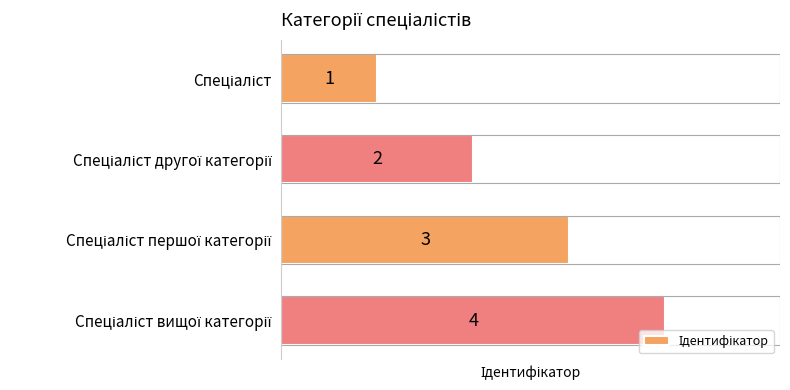

Count the values in the range 2 to 4.

3